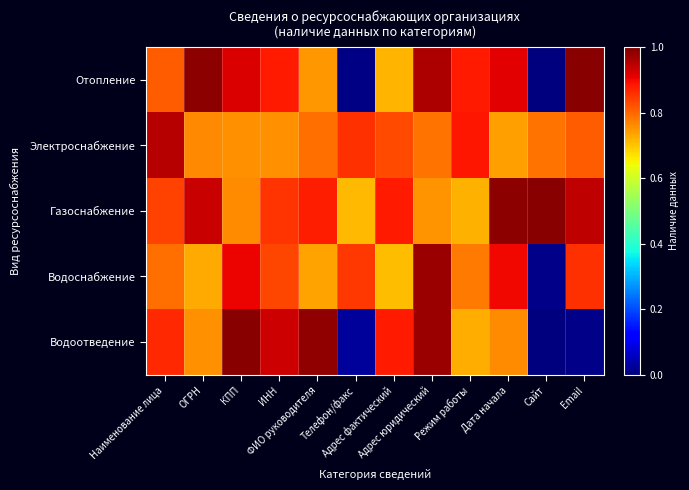

At which category does the chart reach its minimum across all series?

Сайт